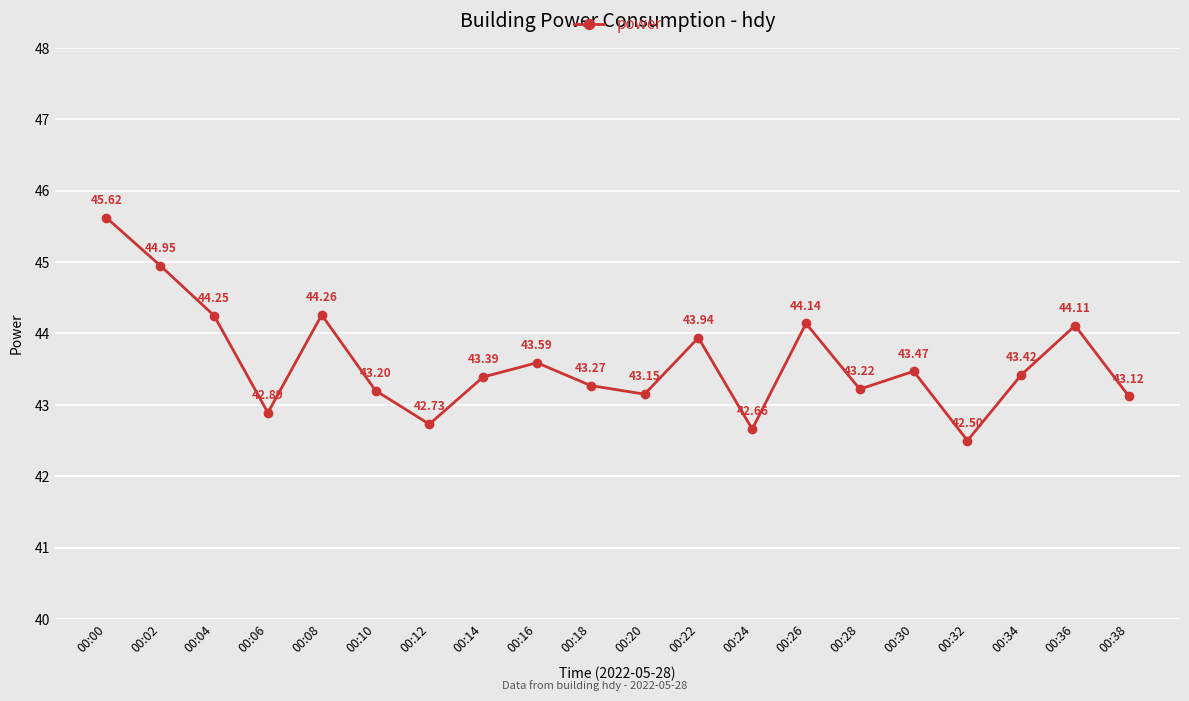

What is the greatest value displayed?

45.6